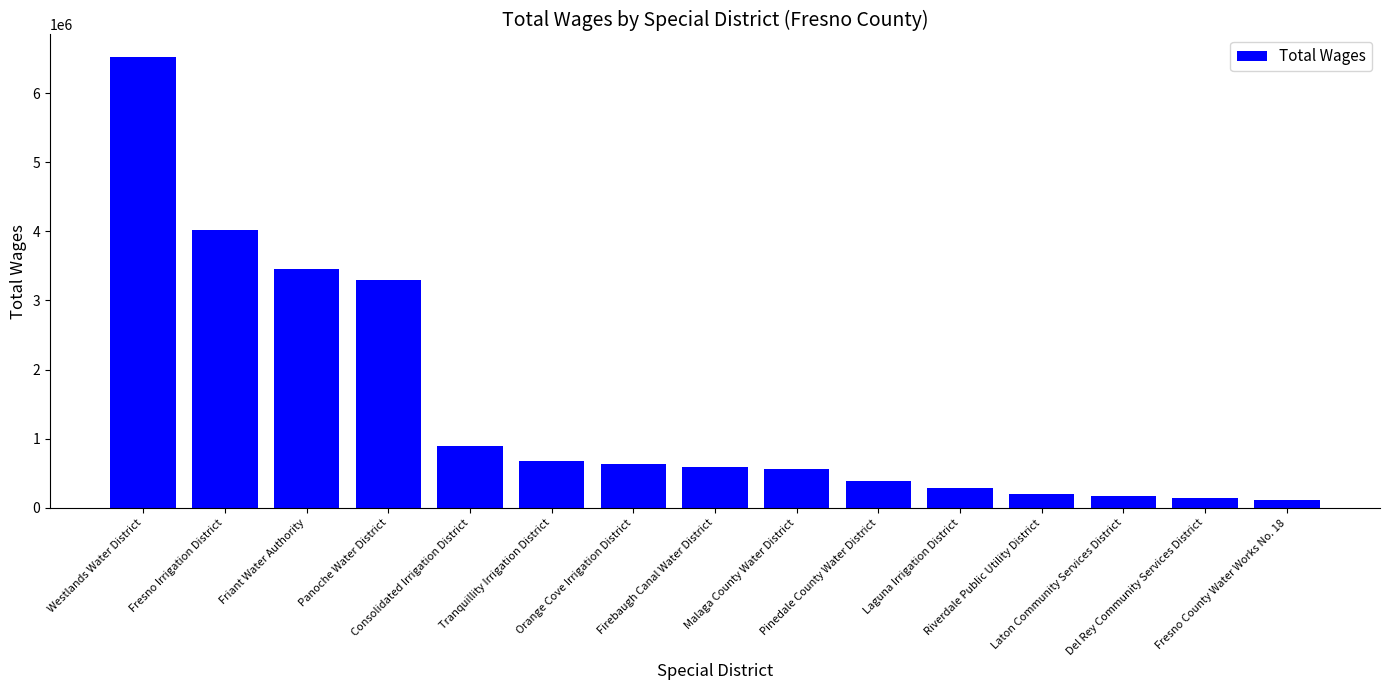

What is the label of the 11th bar from the right?

Consolidated Irrigation District